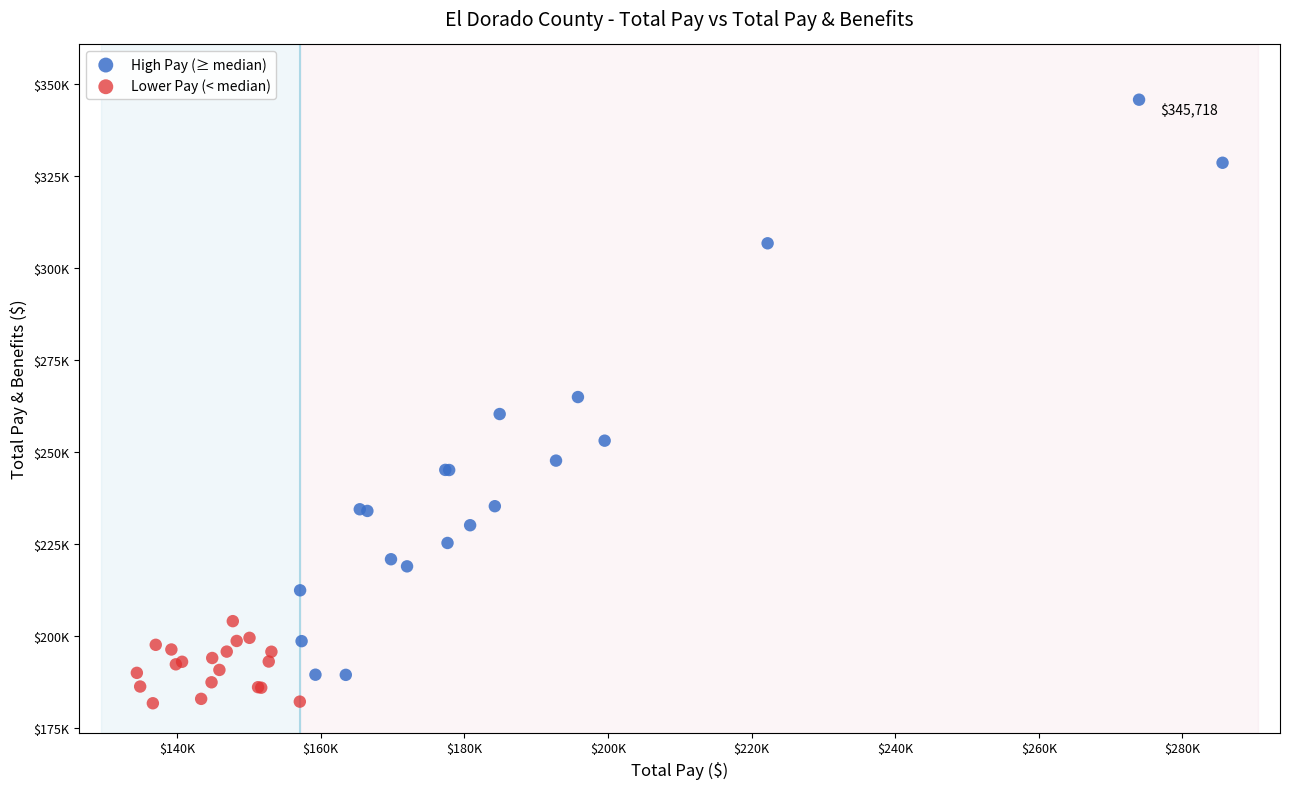

Which series has the largest Y range (max minus min)?

High Pay (≥ median)